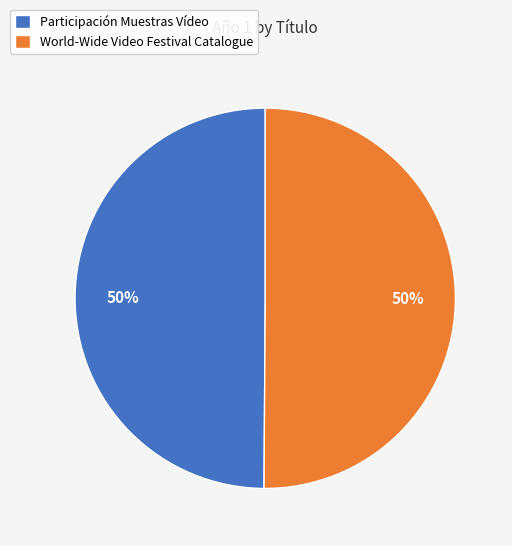

Is the sum of Participación Muestras Vídeo and World-Wide Video Festival Catalogue greater than half?

Yes